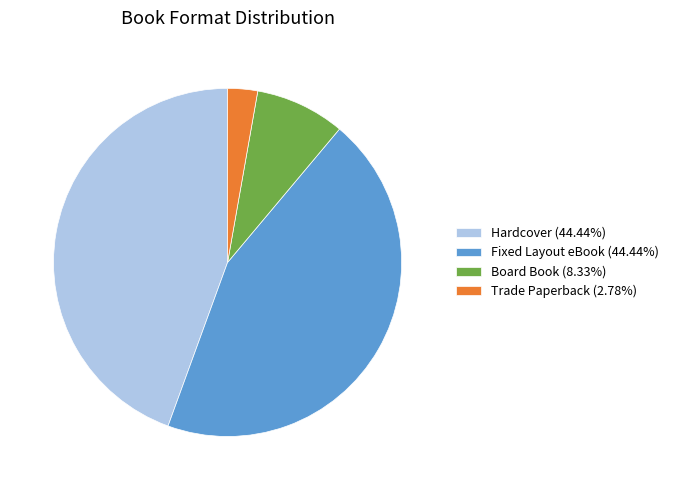

Approximately how many times larger is the value at Board Book (8.33%) compared to Trade Paperback (2.78%)?

3.0